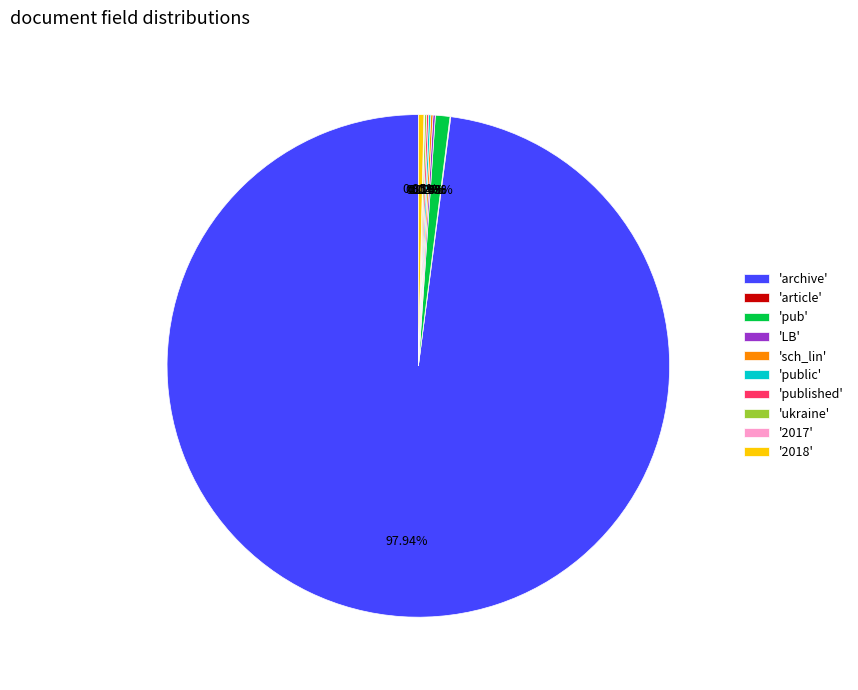

Combined, do '2018' and 'archive' account for over 50%?

Yes